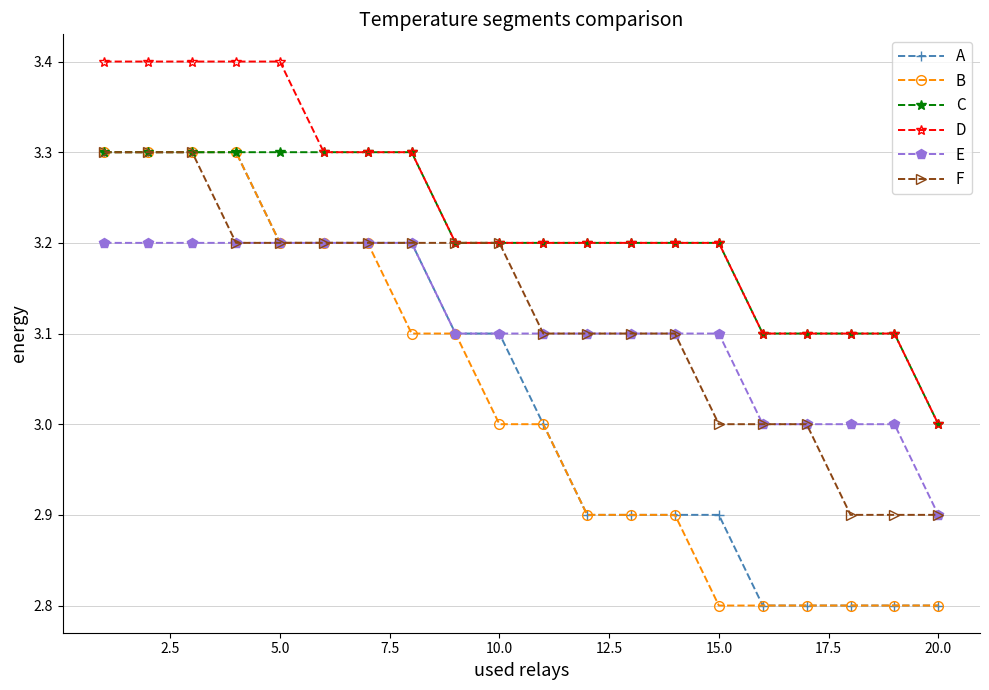

What is the lowest value of the D series?

3.0